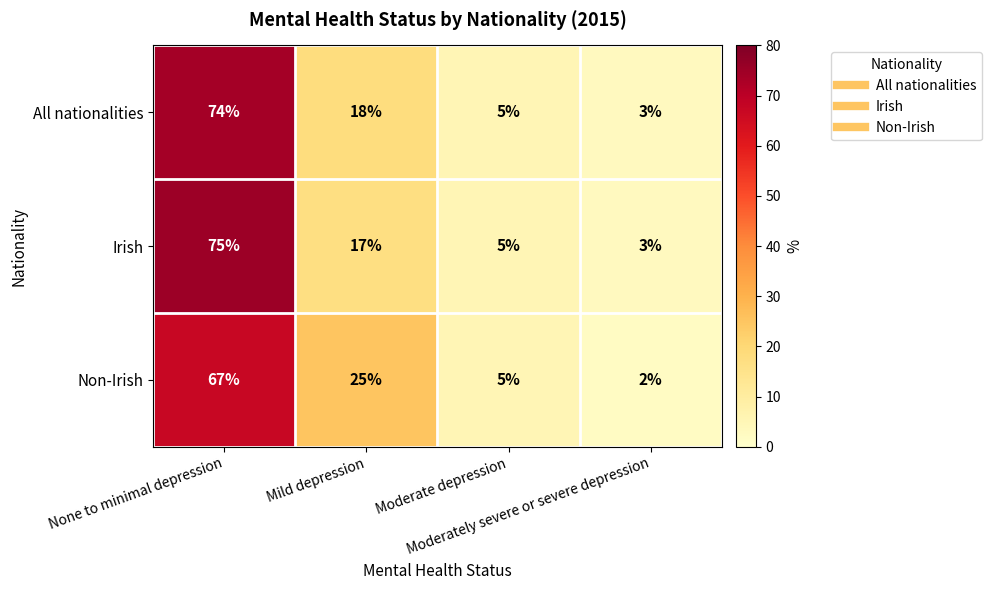

What is the lowest value of the All nationalities series?

3